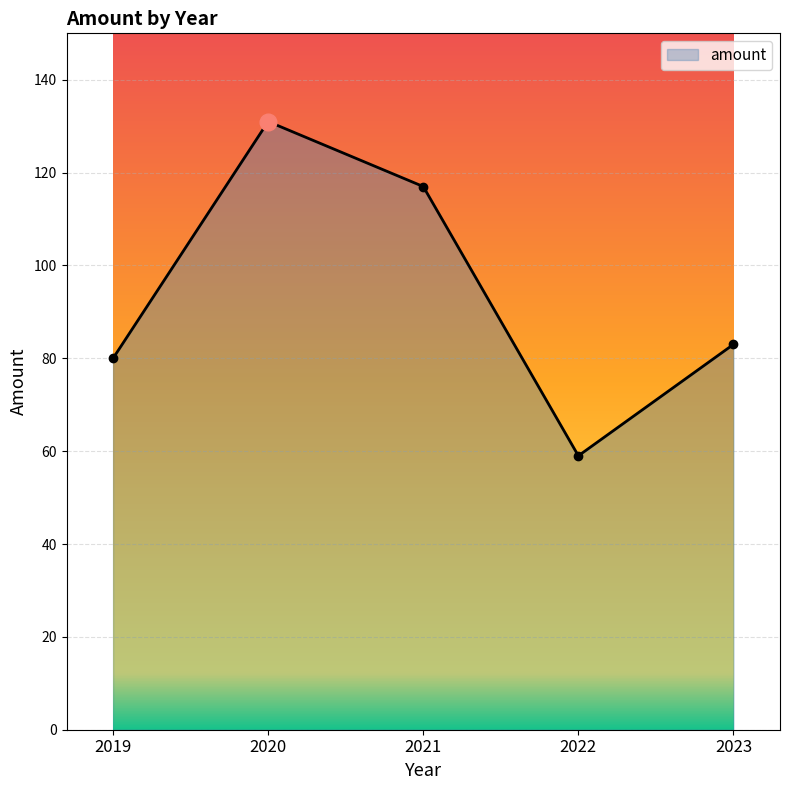

At which category does the chart reach its peak across all series?

2020